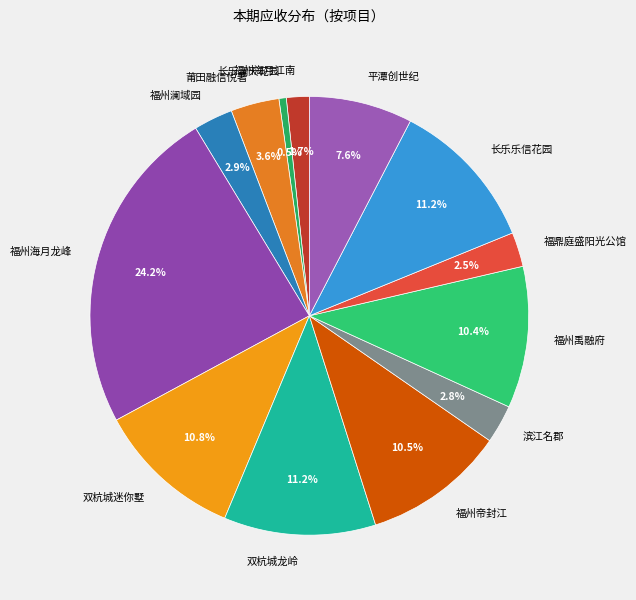

Between 福州海月龙峰 and 平潭创世纪, which is larger?

福州海月龙峰